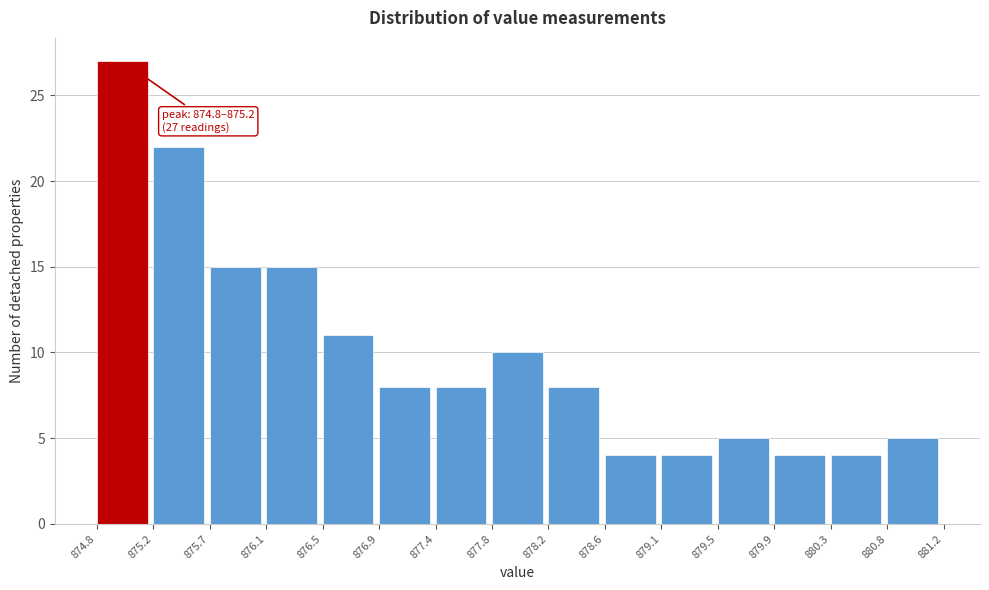

Over which range of the x-axis is the bar tallest?

874.8 to 875.2